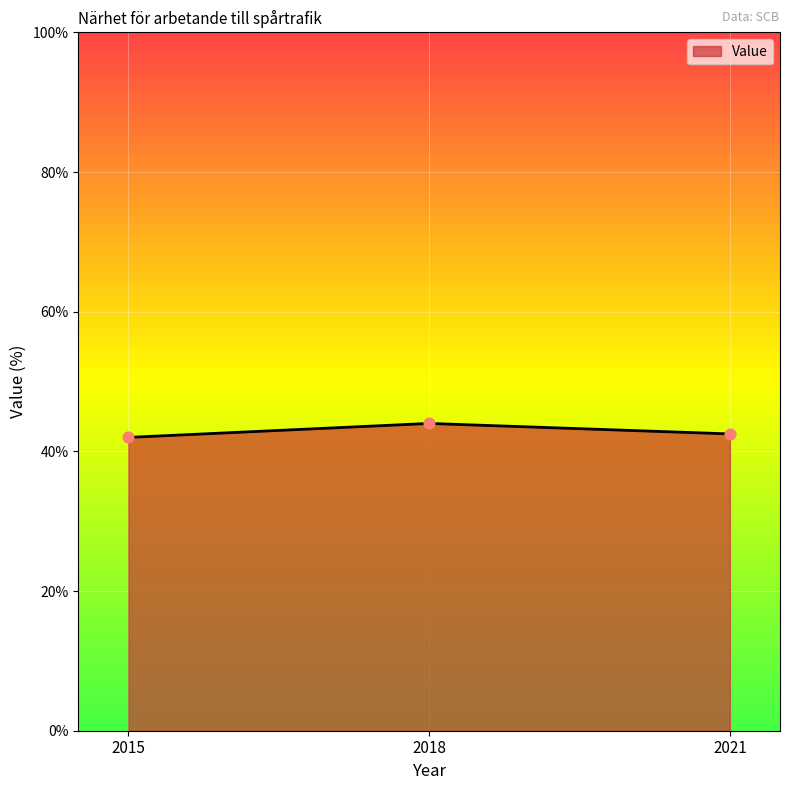

What is the change in value from 2018 to 2021?

-1.5